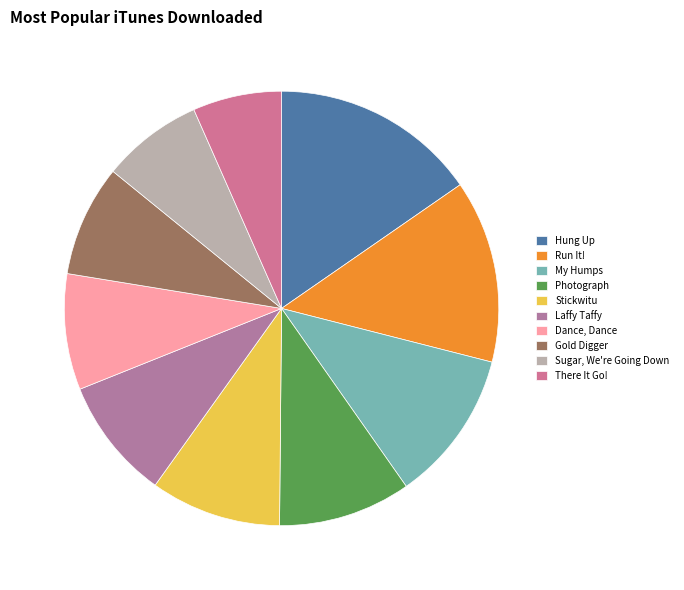

Count the number of slices in the pie.

10